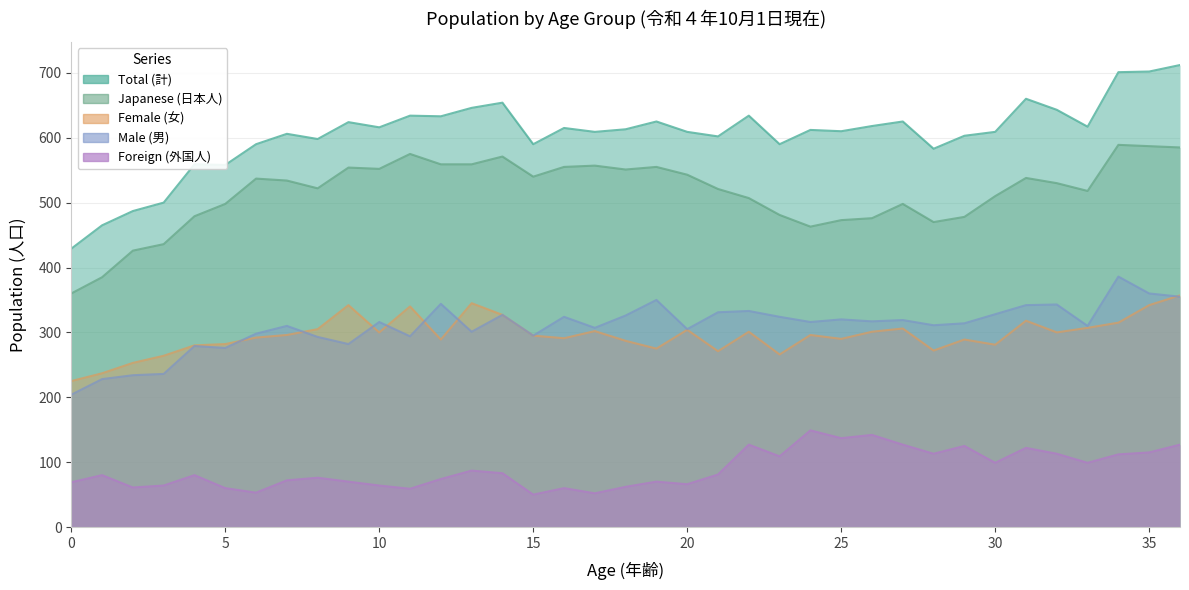

At which category does Japanese (日本人) reach its first local valley?

8